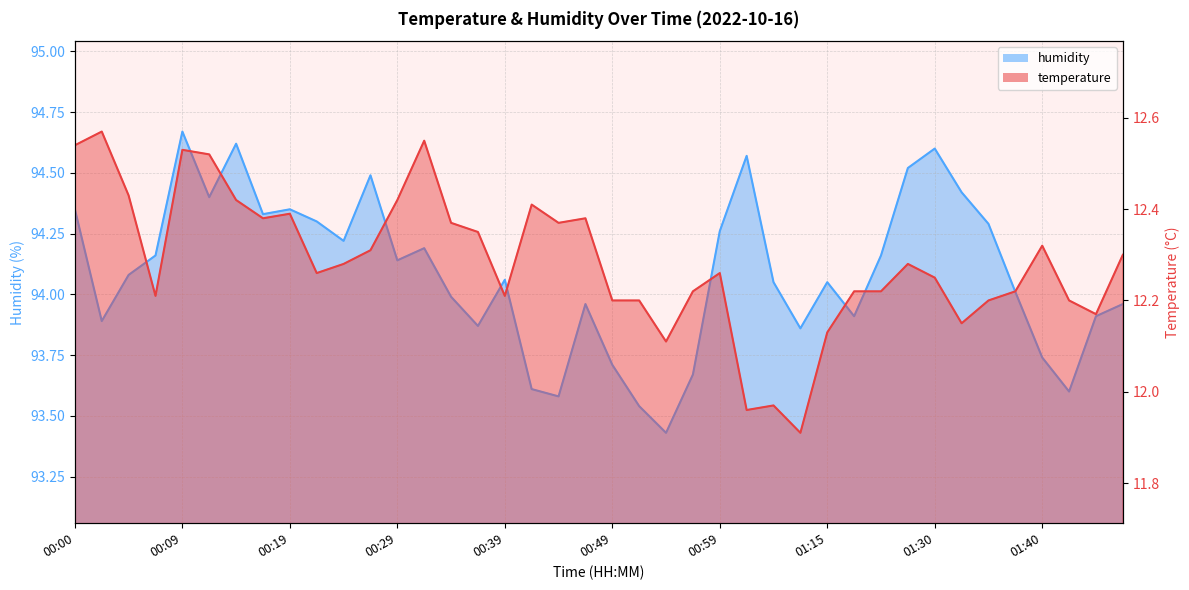

Where is temperature nearest to the value 12?

01:04